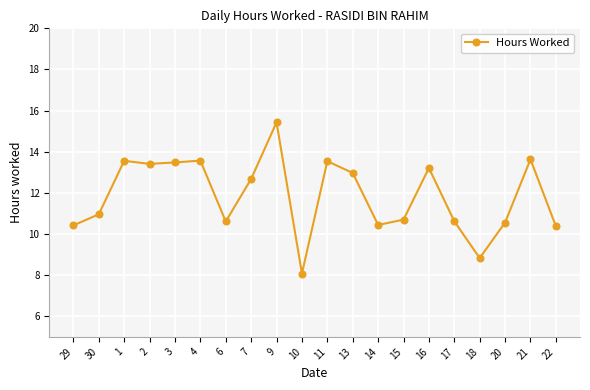

Is this an area chart (filled region under the line)?

No